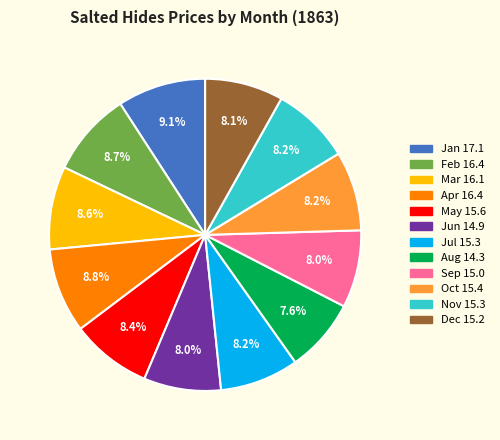

Is there a majority slice in this chart?

No